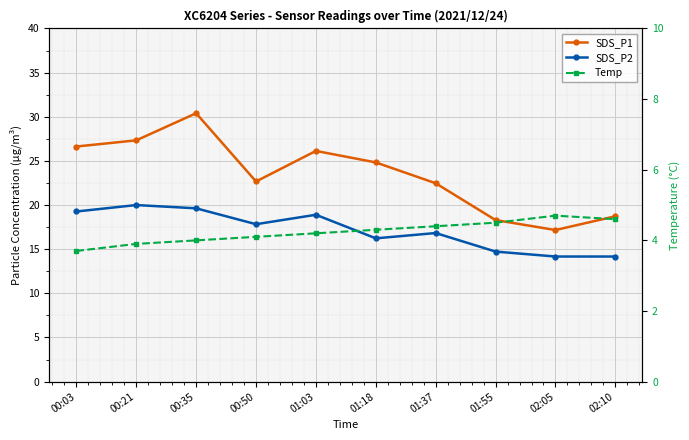

Reading right to left, transcribe all the data shown in this chart.

SDS_P1: 02:10=18.7	02:05=17.2	01:55=18.3	01:37=22.5	01:18=24.8	01:03=26.1	00:50=22.7	00:35=30.4	00:21=27.3	00:03=26.6
SDS_P2: 02:10=14.2	02:05=14.2	01:55=14.7	01:37=16.8	01:18=16.2	01:03=18.9	00:50=17.8	00:35=19.6	00:21=20.0	00:03=19.3
Temp: 02:10=4.6	02:05=4.7	01:55=4.5	01:37=4.4	01:18=4.3	01:03=4.2	00:50=4.1	00:35=4.0	00:21=3.9	00:03=3.7